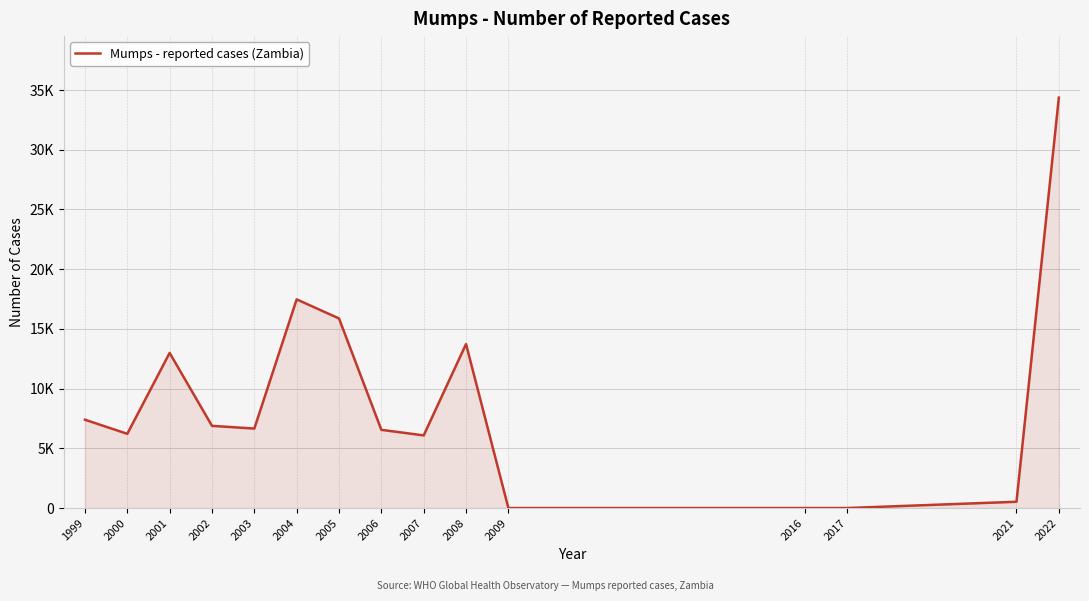

True or false: the data has more than 2 interior local peaks.

True